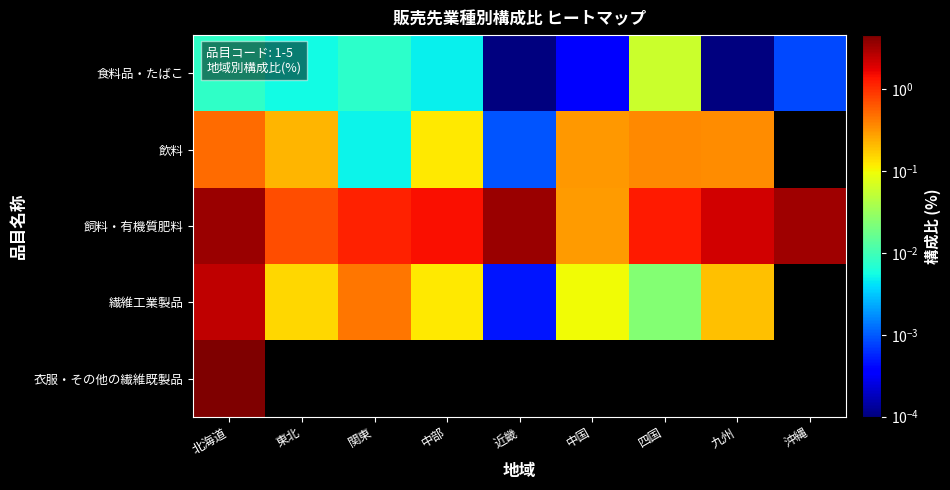

At how many categories does at least one series exceed 4?

1